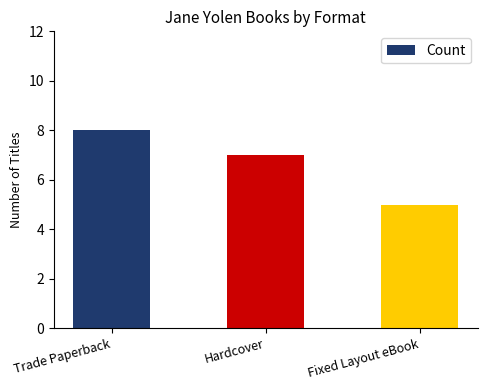

What is the value of the 1st bar from the left?

8